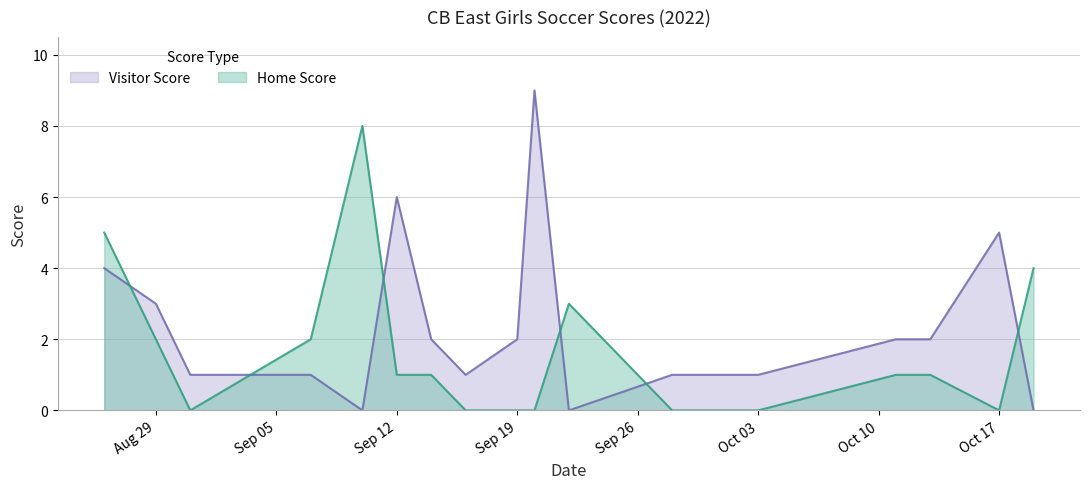

The value of Home Score at Aug 29 is 7. True or false?

False